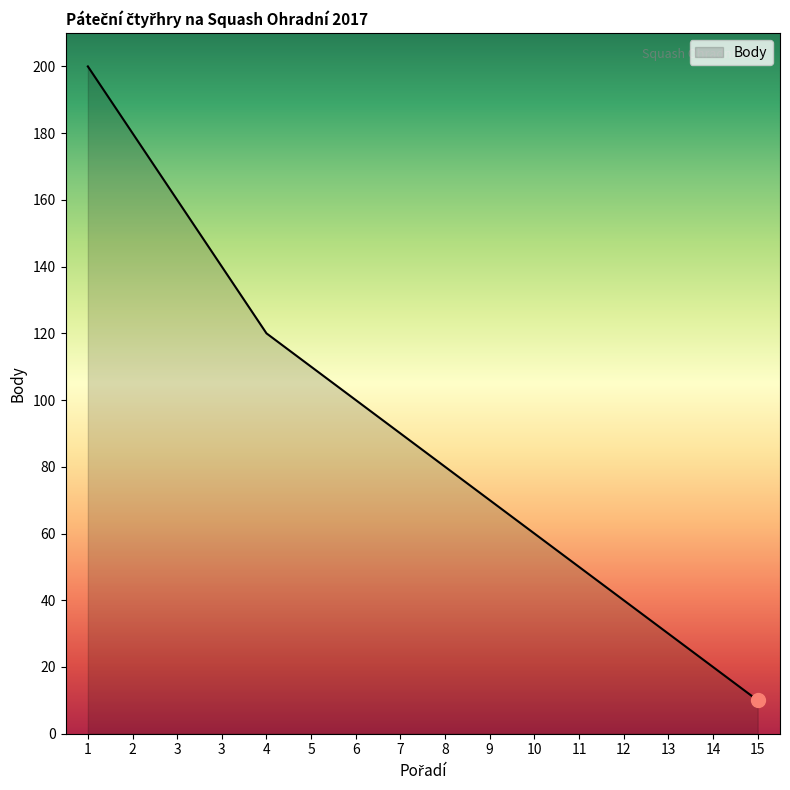

Does the chart display data point markers on the line(s)?

No